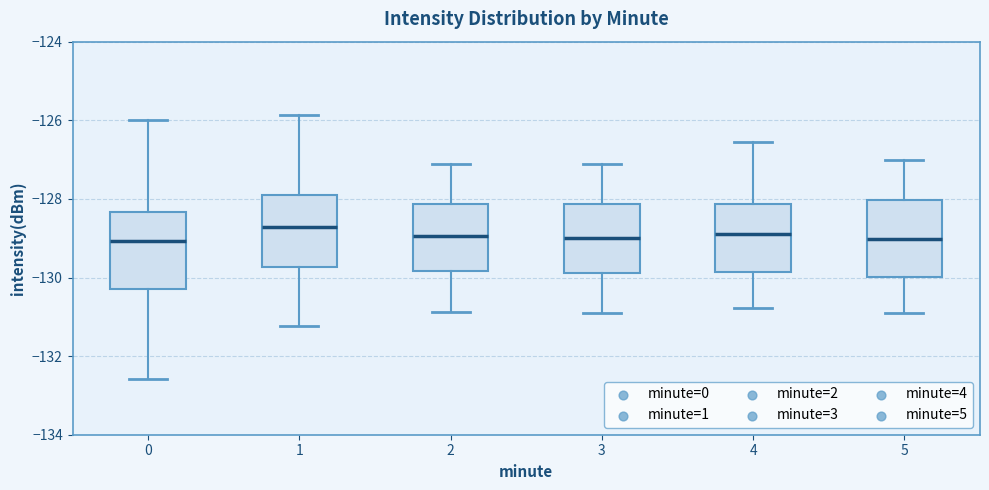

Where is the upper edge of the box at x = 5 on the y-axis? The values are not printed on the chart, so give them approximately, as read against the axis.

-128.0